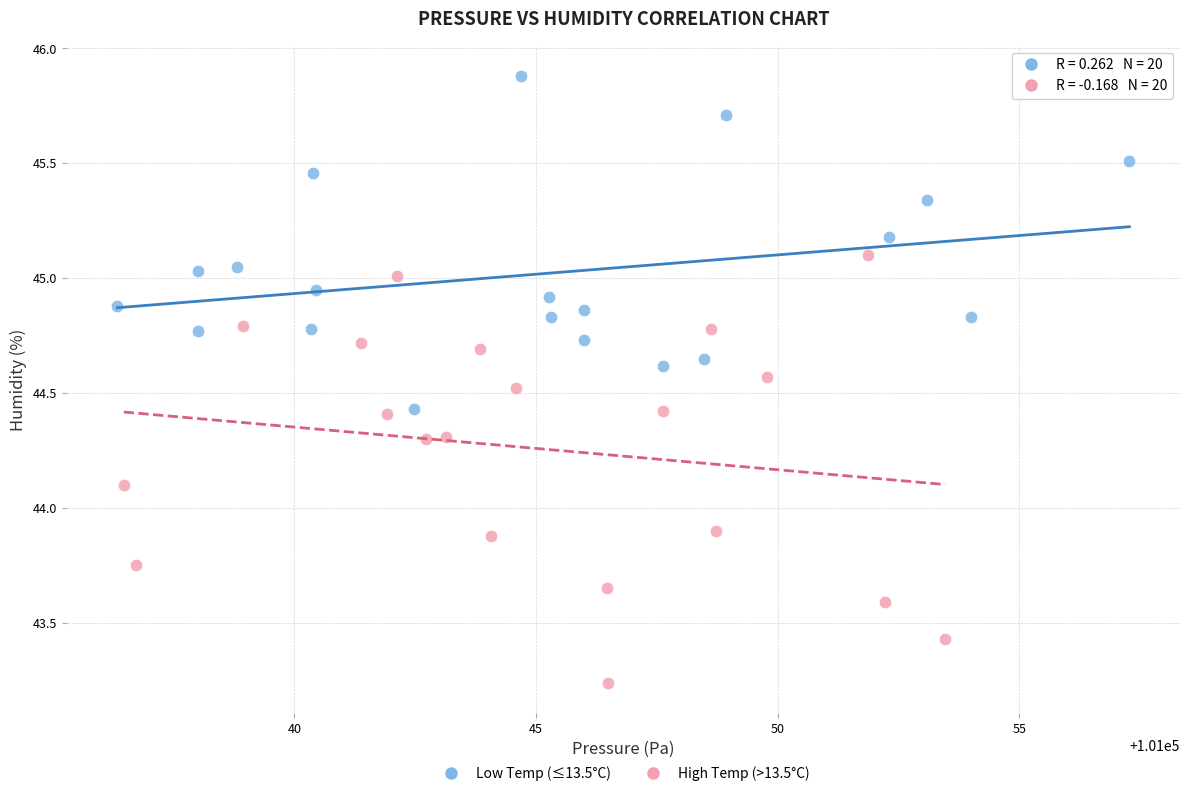

Which series reaches the maximum Y coordinate?

Low Temp (≤13.5°C)